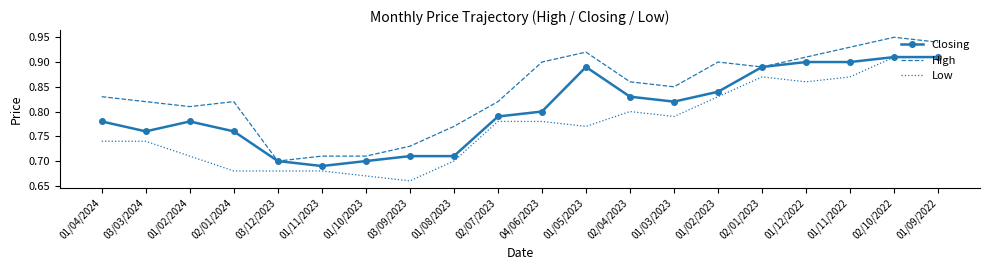

True or false: High and Low intersect in this chart.

False